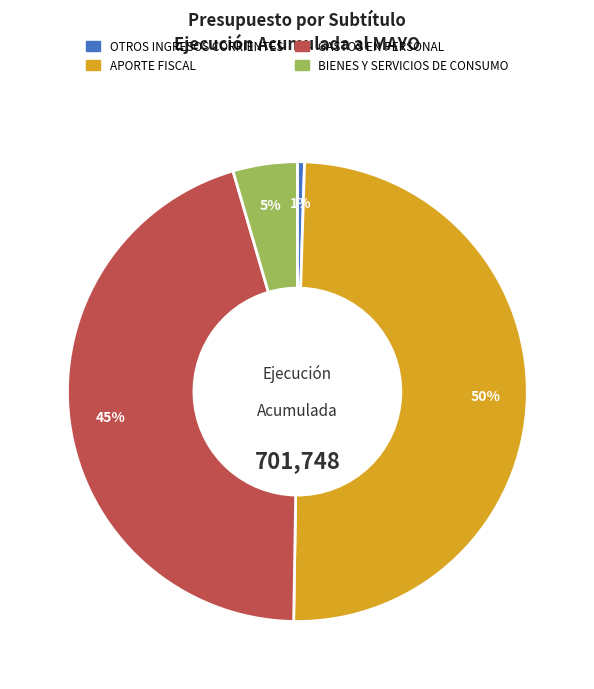

Is OTROS INGRESOS CORRIENTES the majority of the pie?

No